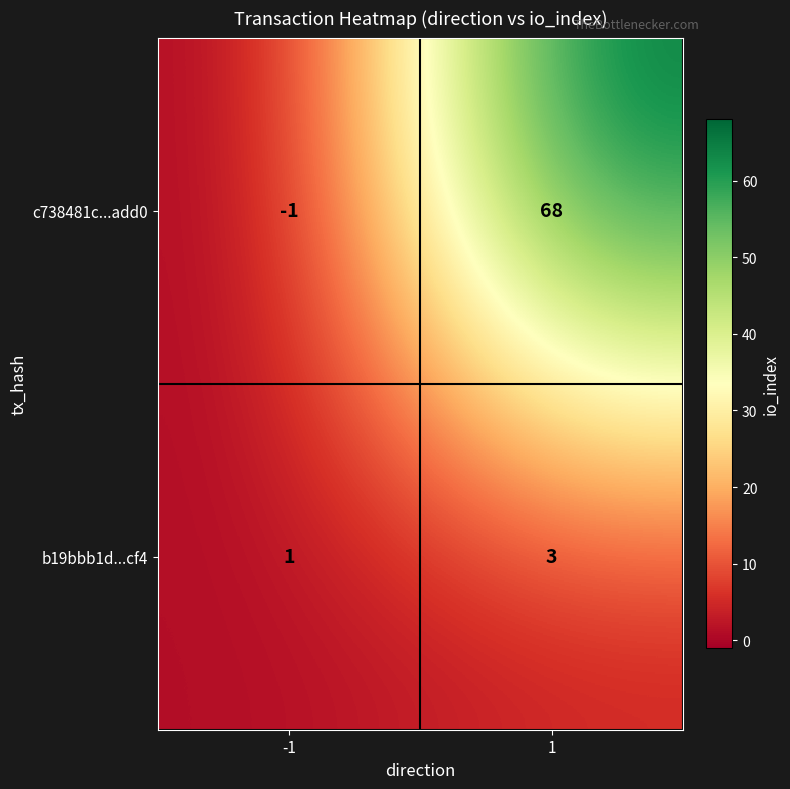

What is the highest value of the c738481c...add0 series?

68